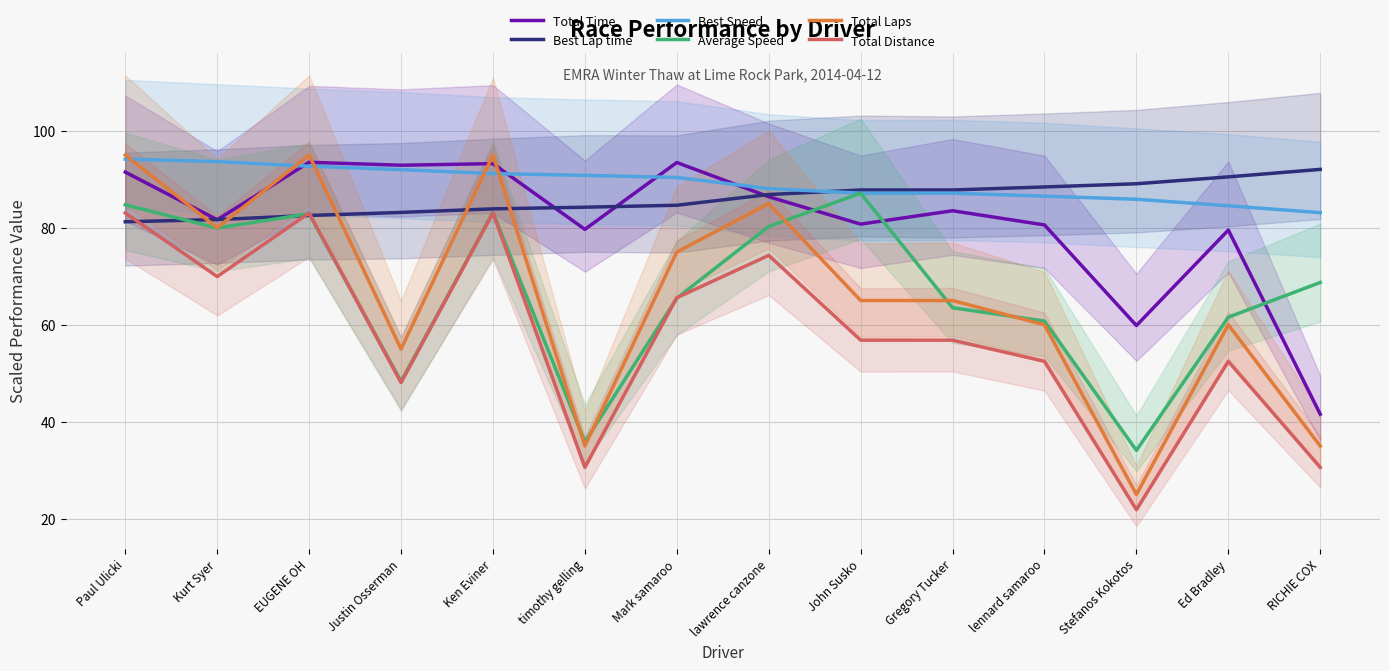

True or false: Total Laps and Total Distance cross at least once.

False